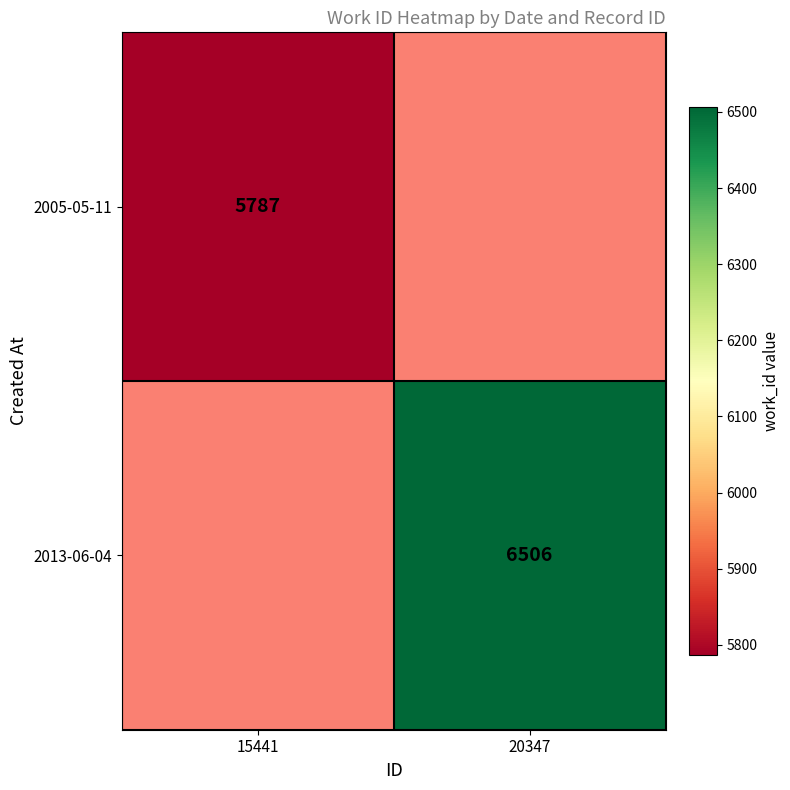

The value of 2013-06-04 at 20347 is 11198. True or false?

False